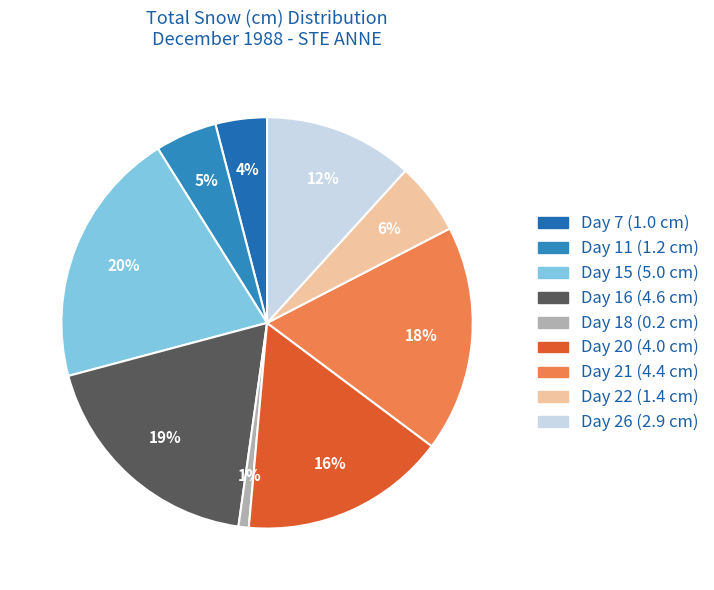

Count the number of slices in the pie.

9